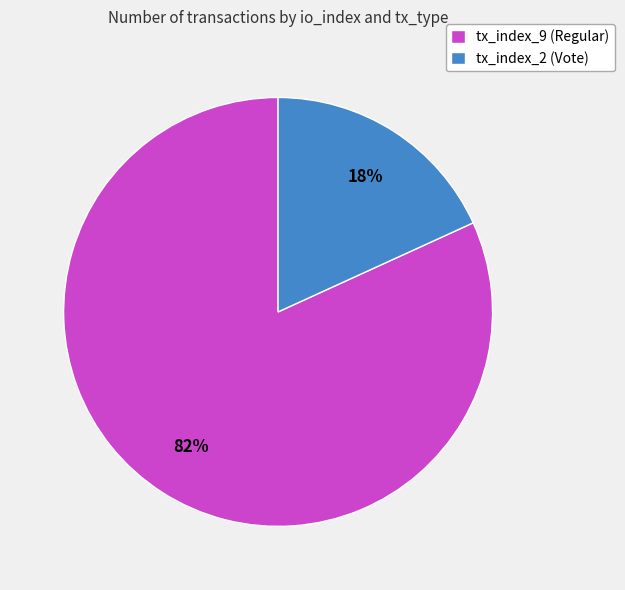

Which slice is the smallest?

tx_index_2 (Vote)